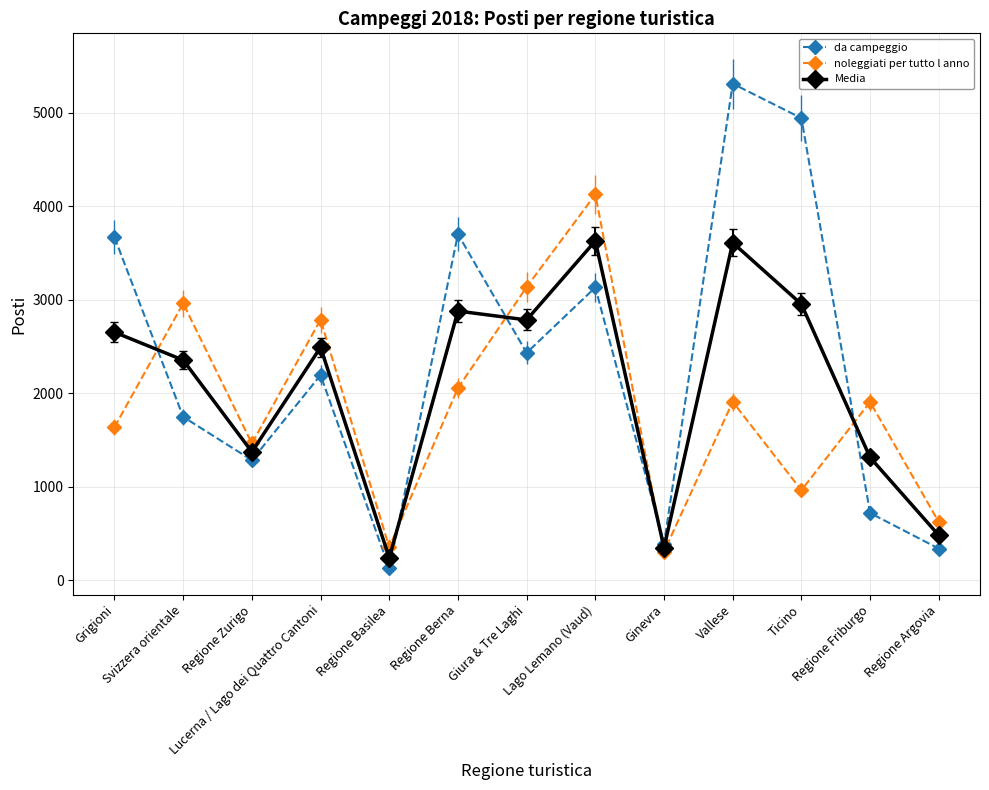

What is the minimum value shown in the chart?

129.0